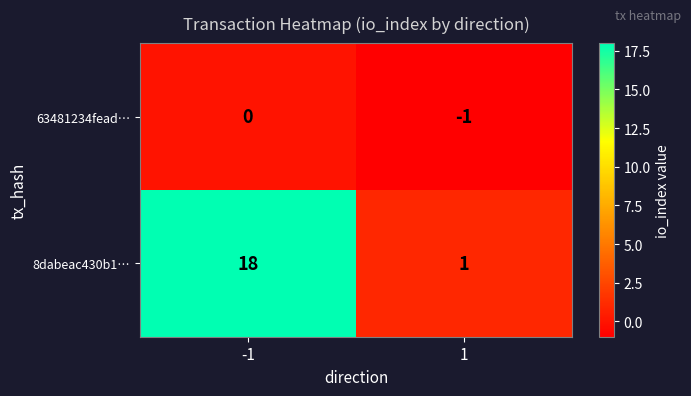

What is the difference between the highest and lowest values at -1?

18